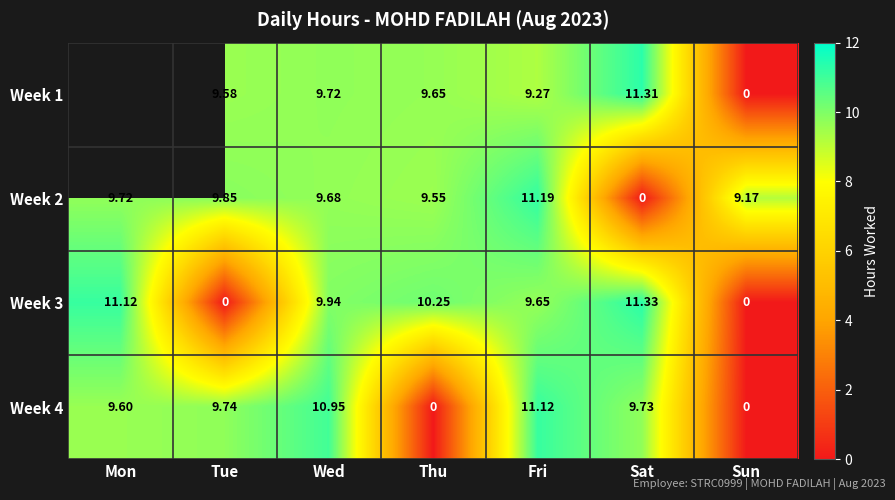

Which has a higher value, Sun or Sat?

Sat